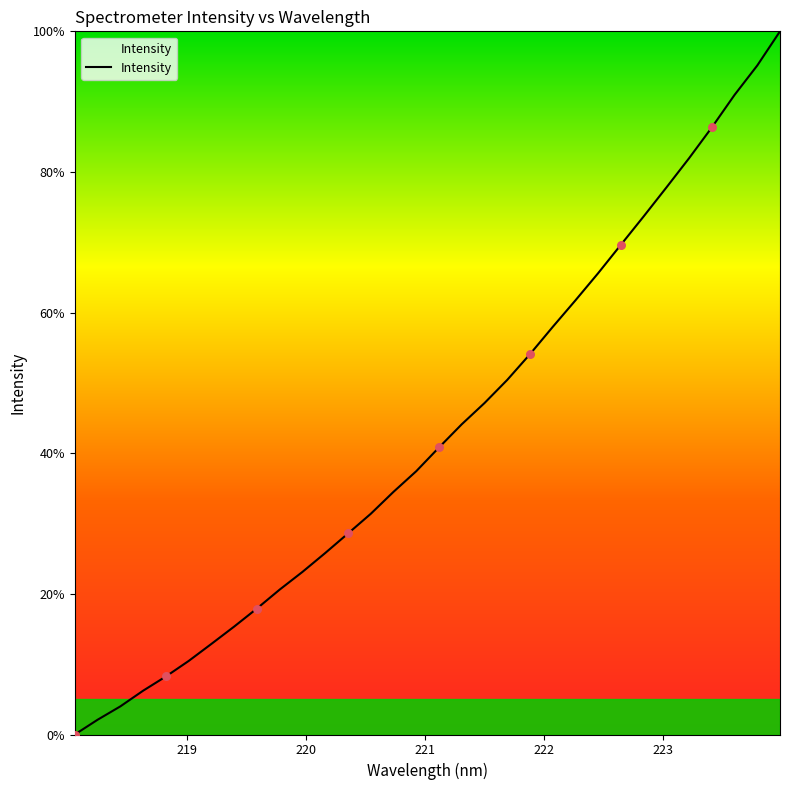

What is the greatest value displayed?

100.0